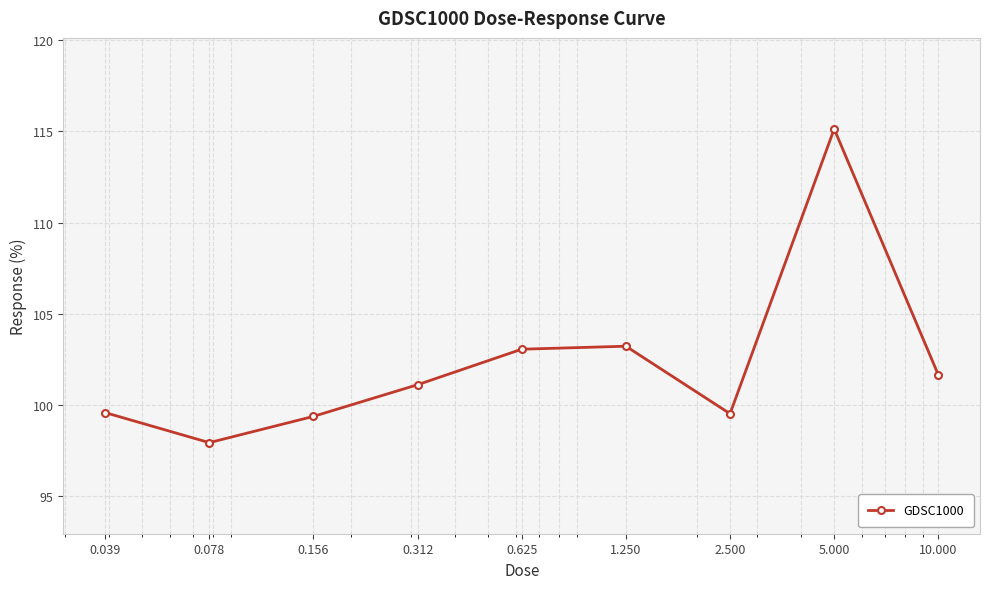

What is the sum of all values?

920.5